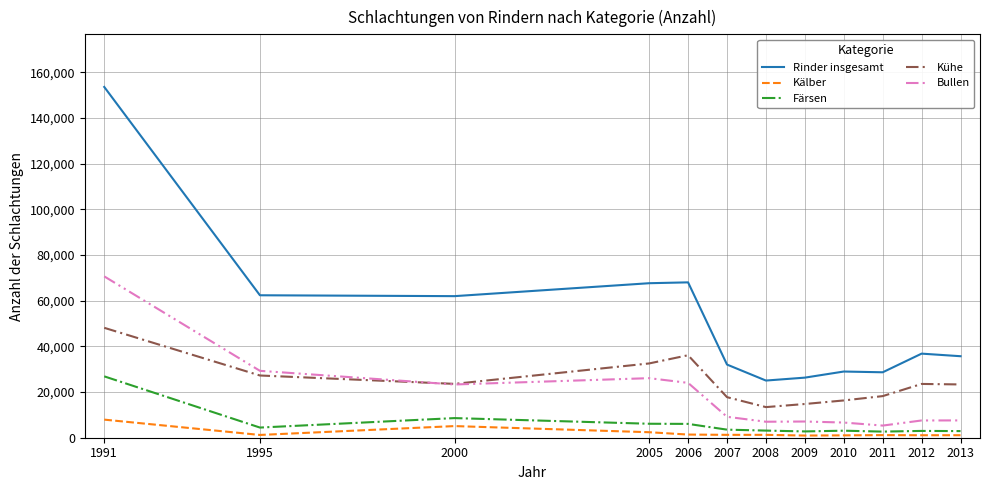

Which series has the largest total across all categories?

Rinder insgesamt